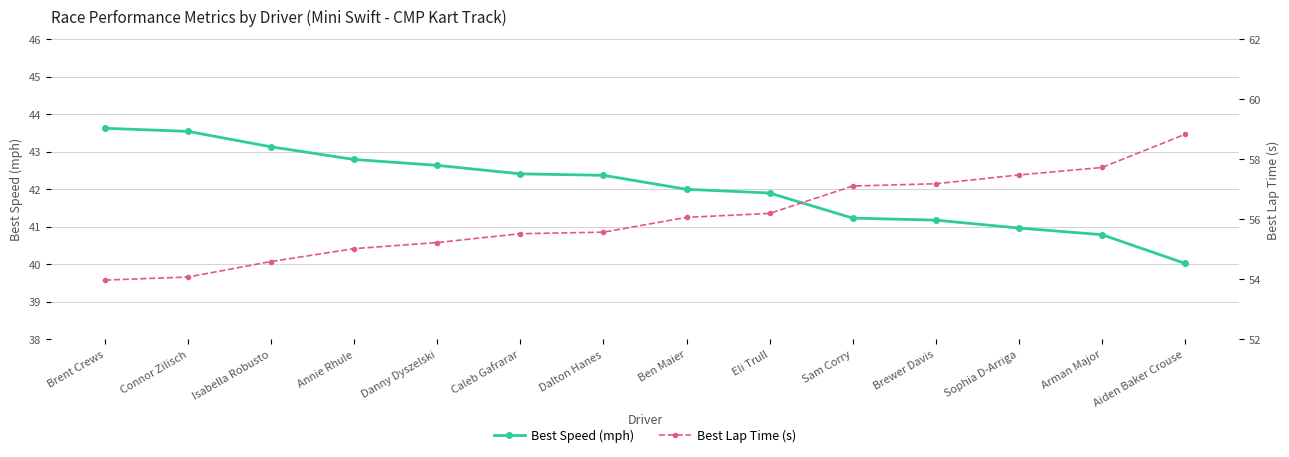

Rank the categories by Best Lap Time (s) value from lowest to highest.

Brent Crews, Connor Zilisch, Isabella Robusto, Annie Rhule, Danny Dyszelski, Caleb Gafrarar, Dalton Hanes, Ben Maier, Eli Trull, Sam Corry, Brewer Davis, Sophia D-Arriga, Arman Major, Aiden Baker Crouse